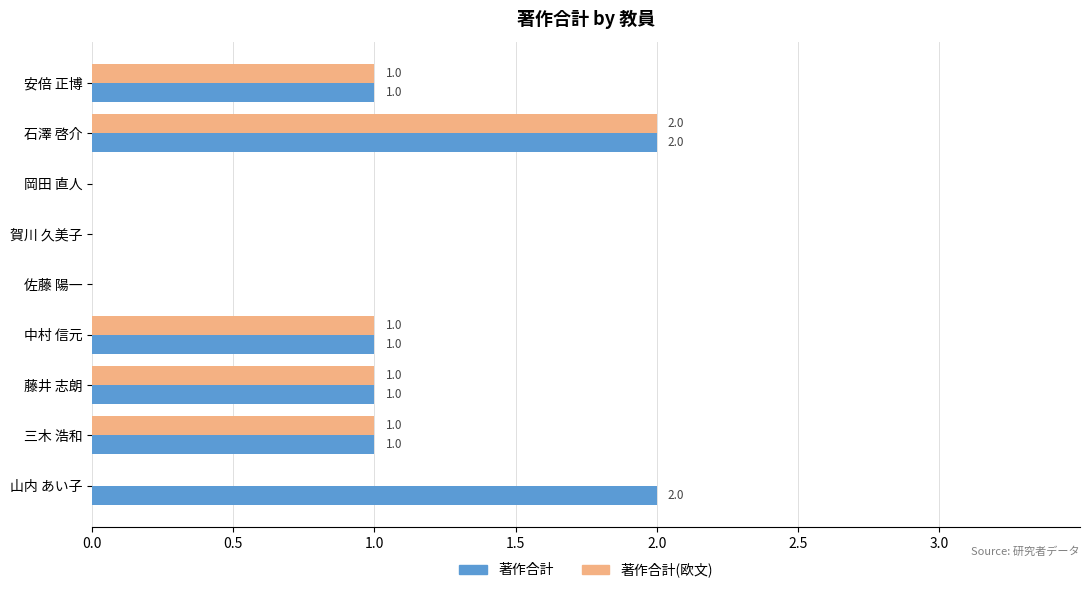

True or false: 著作合計 has a value of 3 at 山内 あい子.

False